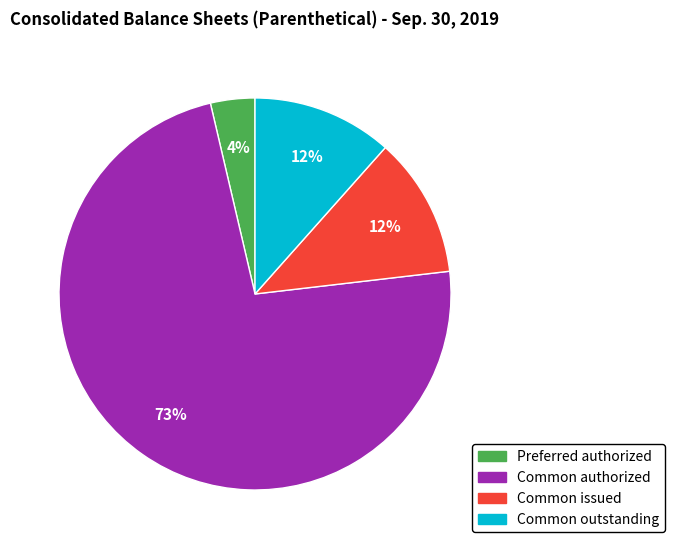

Does any single category account for the majority?

Yes